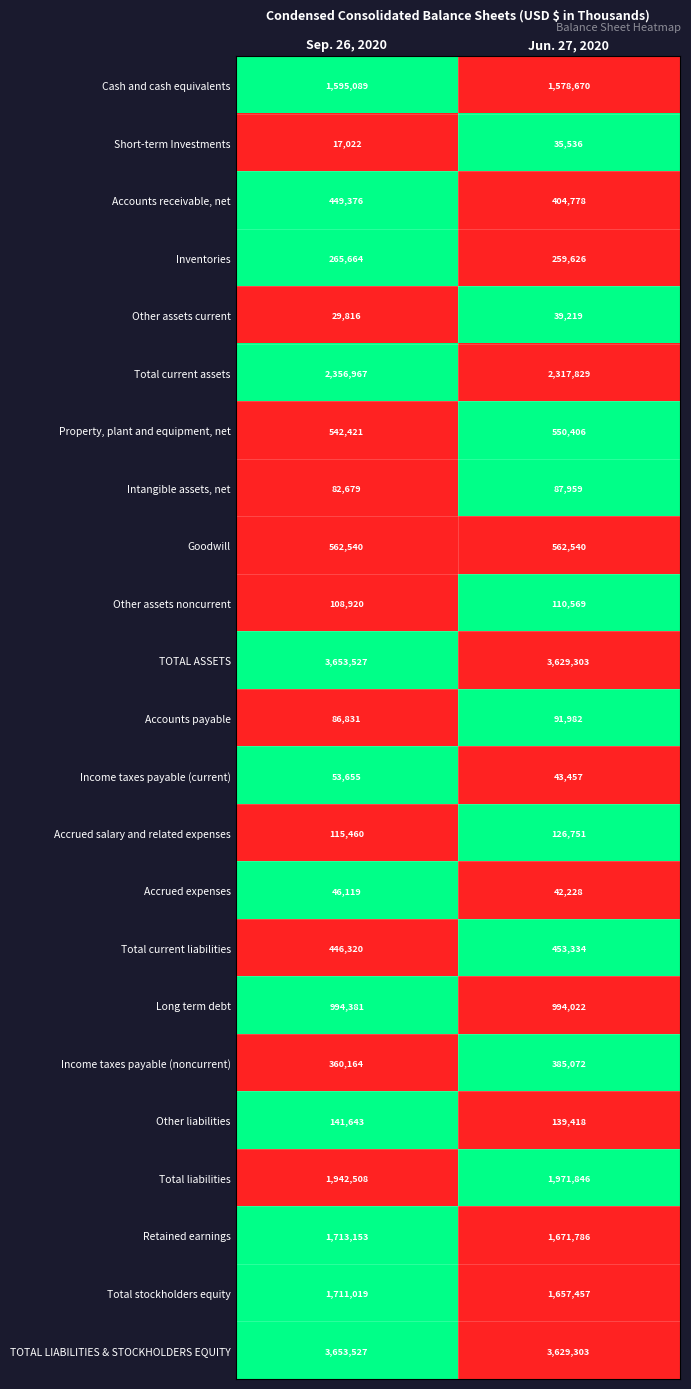

At which category is the sum across all series the highest?

Sep. 26, 2020